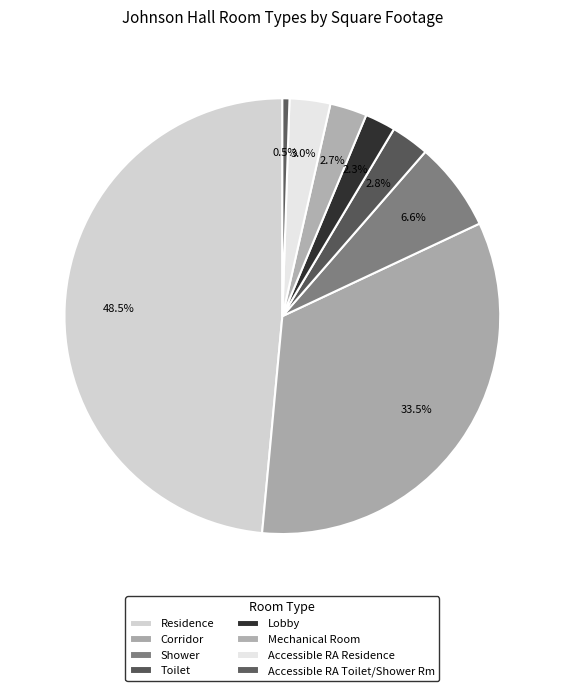

What percentage is the Shower slice, to the nearest percent?

7%